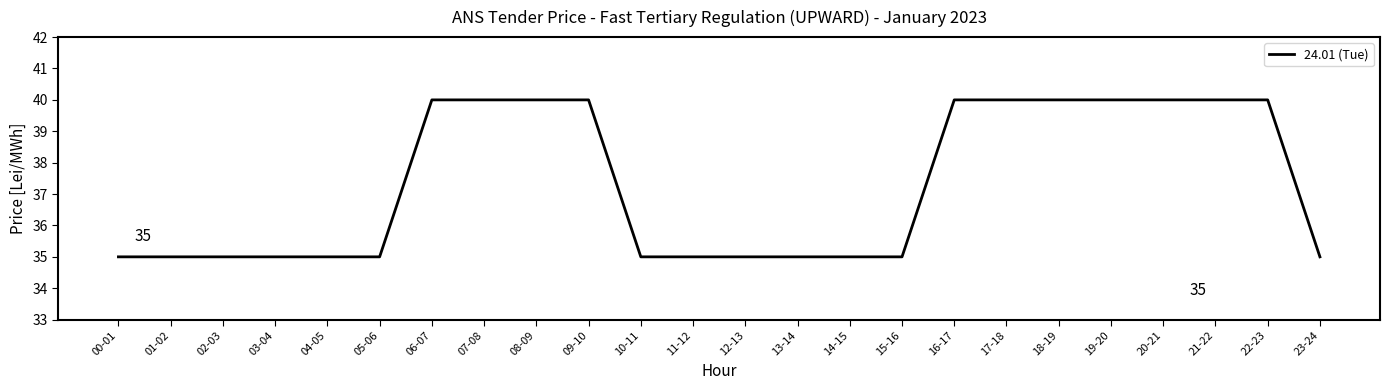

Does the chart display data point markers on the line(s)?

No